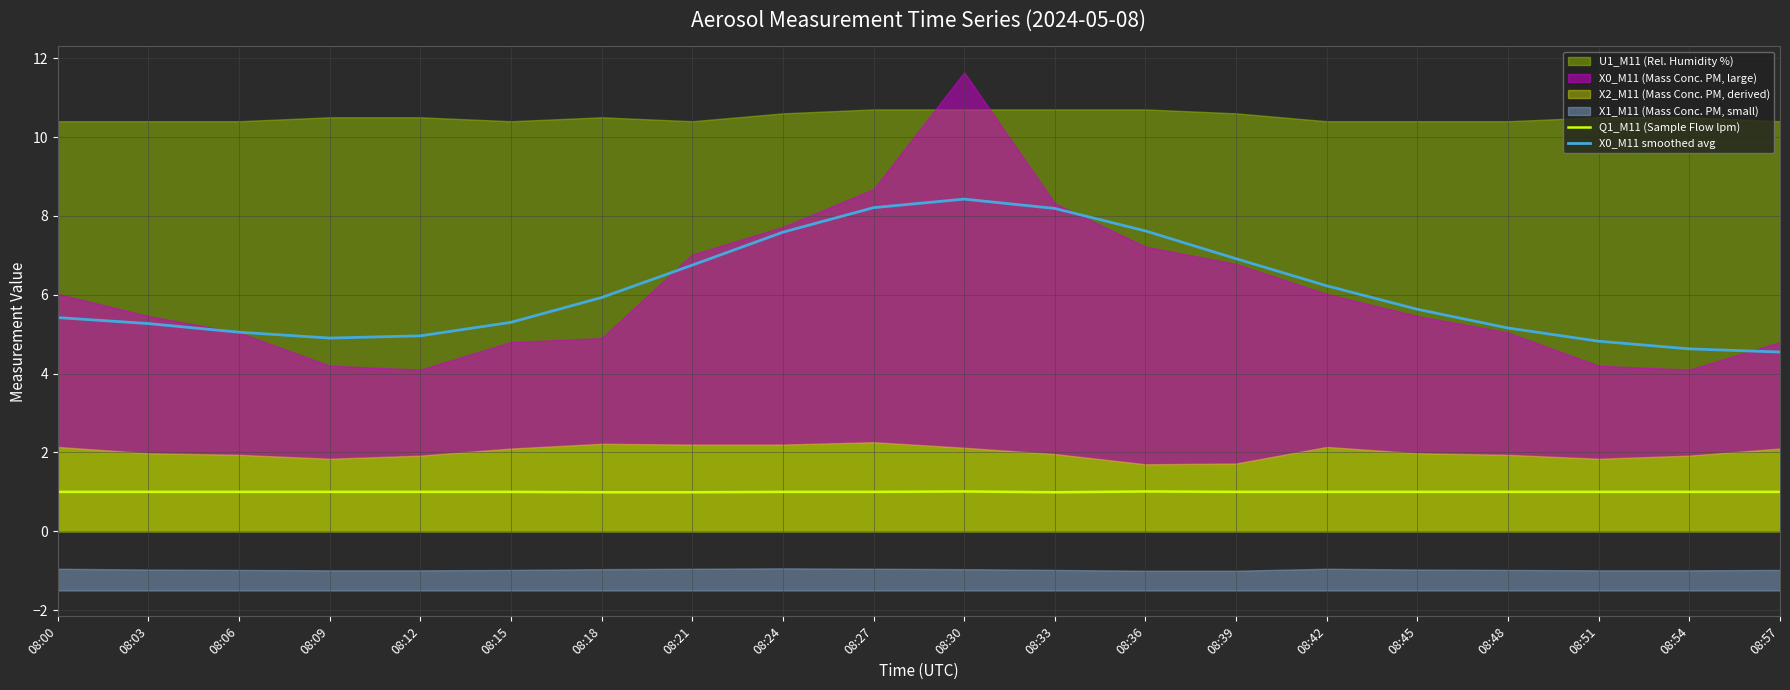

At which category does X0_M11 smoothed avg reach its first local valley?

08:09